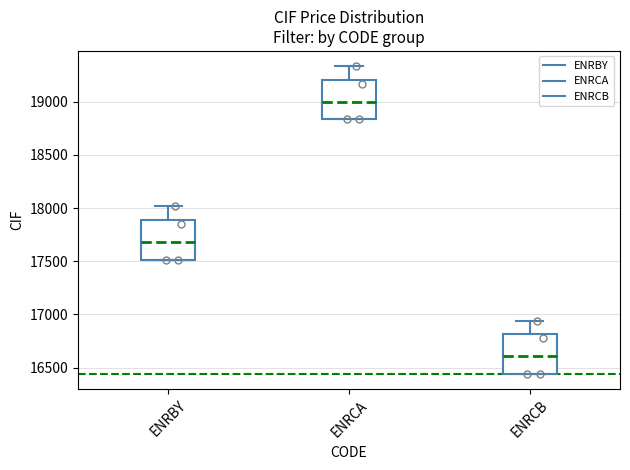

Reading left to right, transcribe this box plot: for each box, give where its median line is, the range the box spans, and where its two whiskers end, as read against the y-axis. The values are not printed on the chart, so give them approximately, as read against the axis.

ENRBY: median 17700, box 17500 to 17900, whiskers 17500 to 18000
ENRCA: median 19000, box 18850 to 19200, whiskers 18850 to 19350
ENRCB: median 16600, box 16450 to 16800, whiskers 16450 to 16950